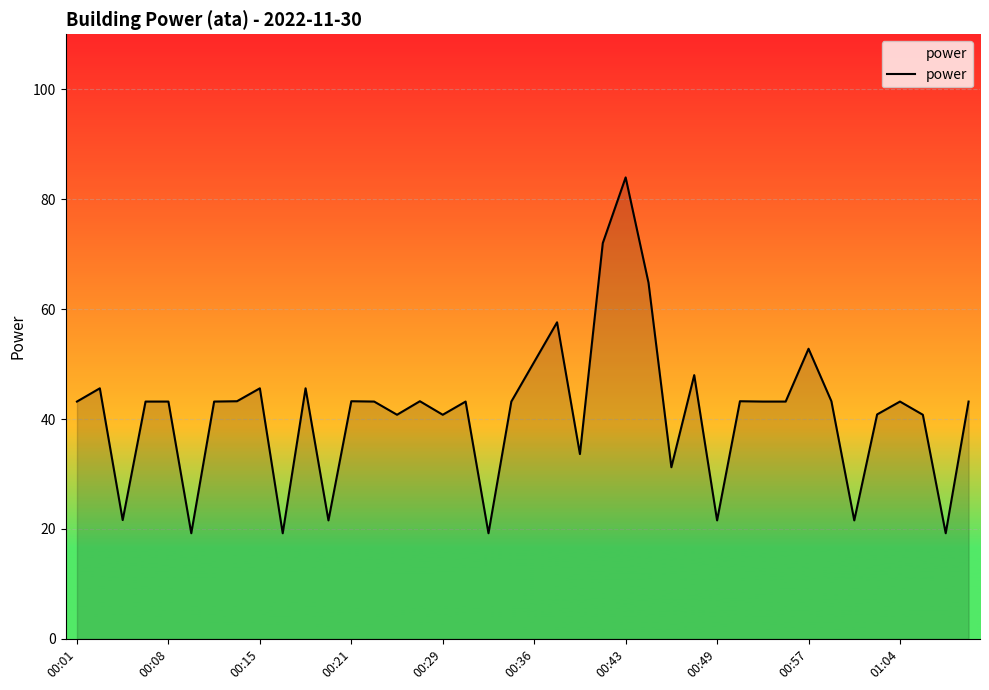

What is the maximum value shown in the chart?

84.0